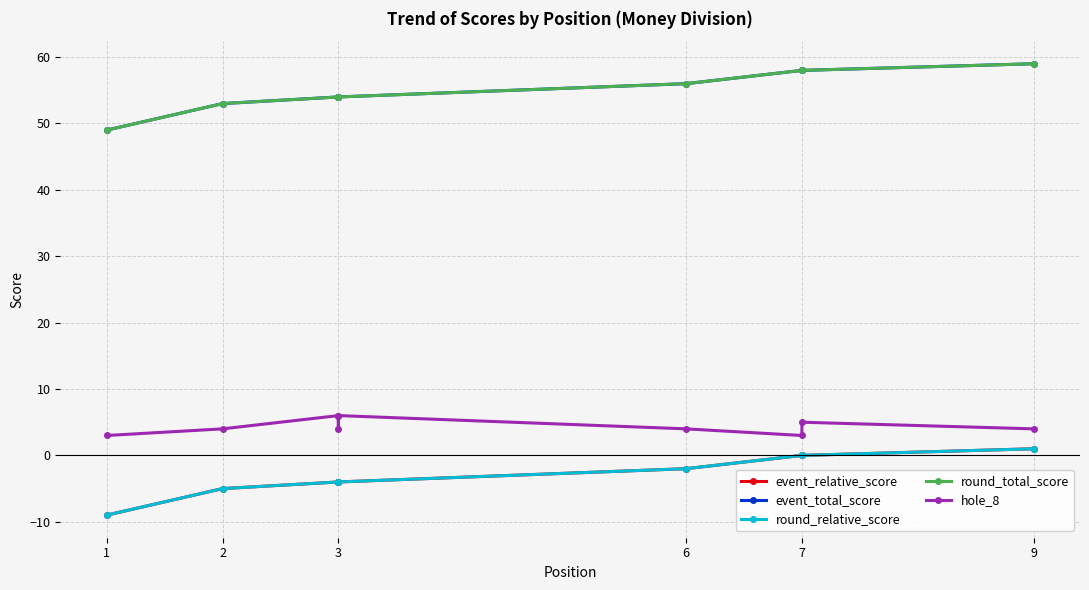

Between 6 and 9, which series saw the biggest shift?

event_relative_score